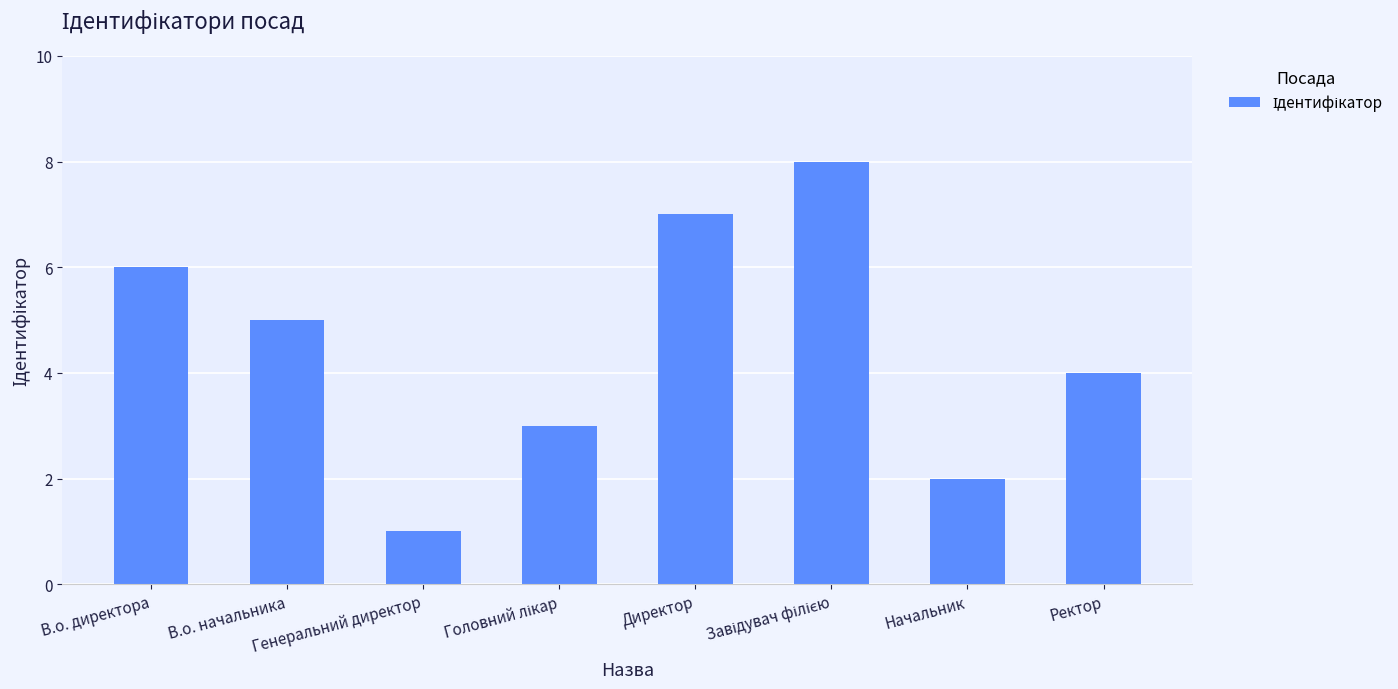

What is the maximum value shown in the chart?

8